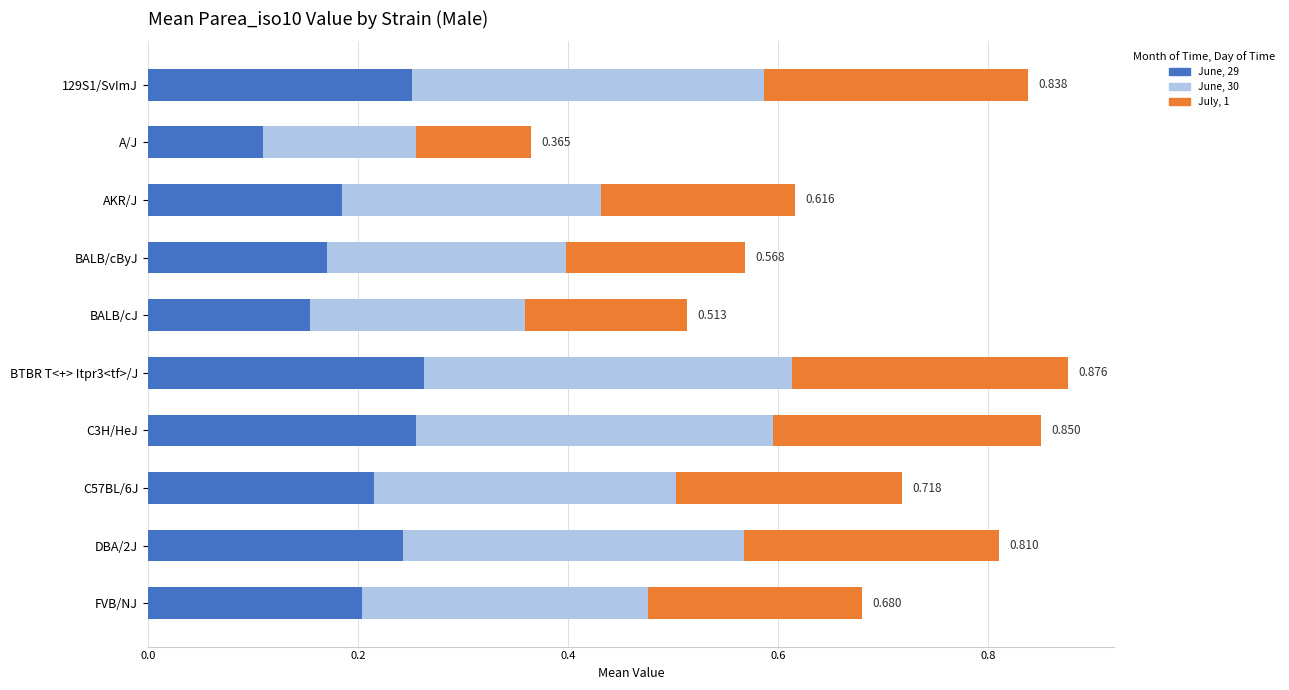

At which label does June, 29 reach its minimum?

A/J